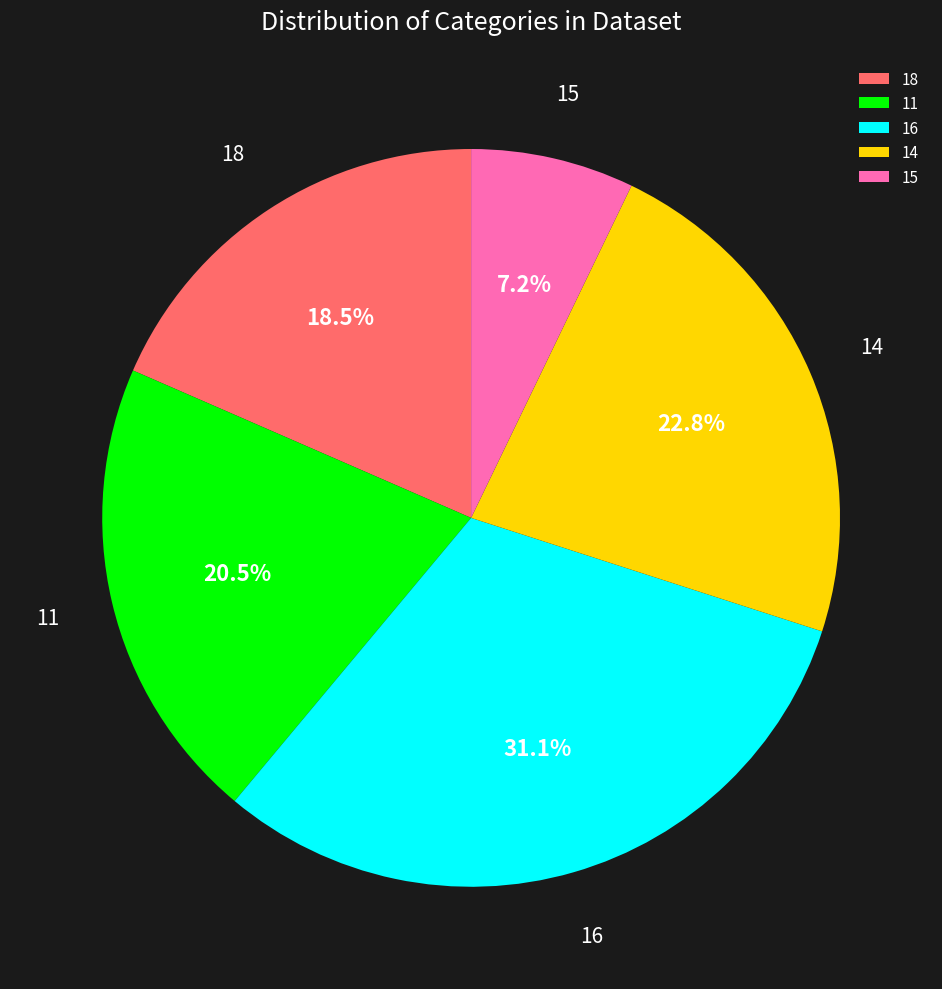

The 11 slice represents 4% of the pie. True or false?

False